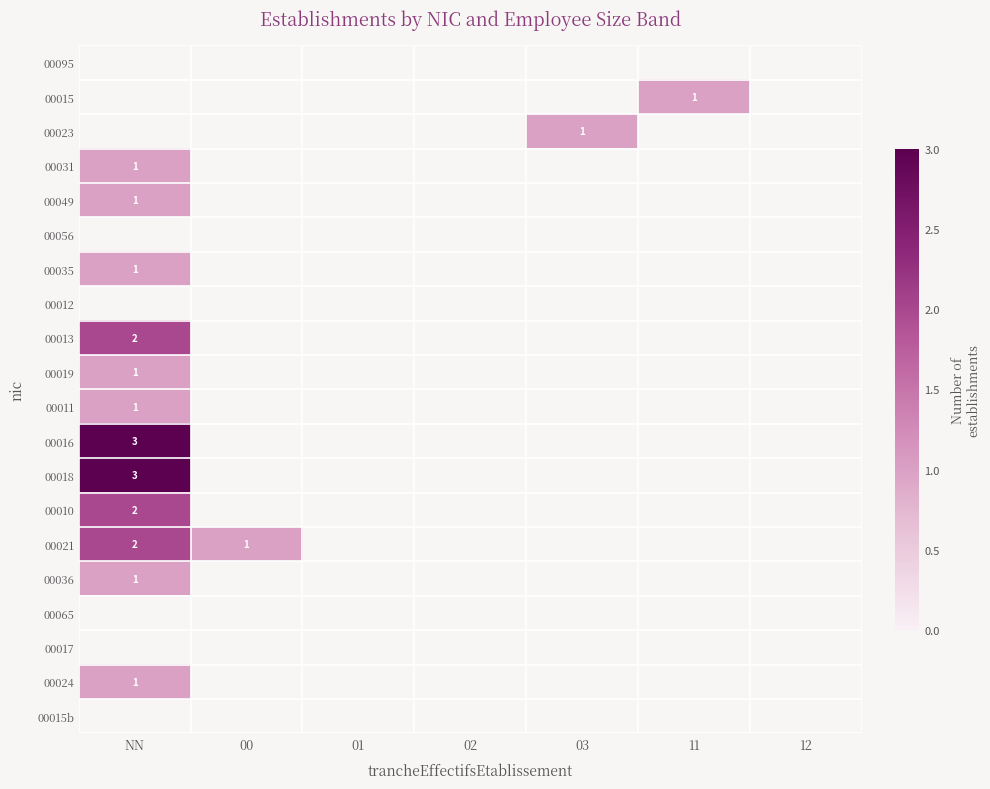

Which series has the widest spread of values?

00021